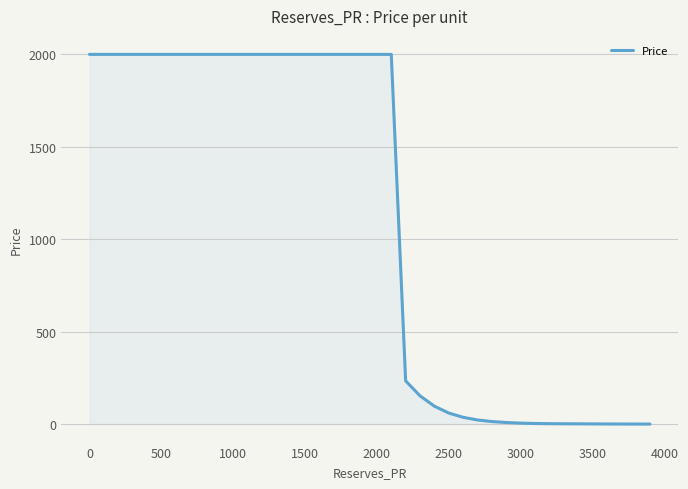

What is the maximum value shown in the chart?

2000.0